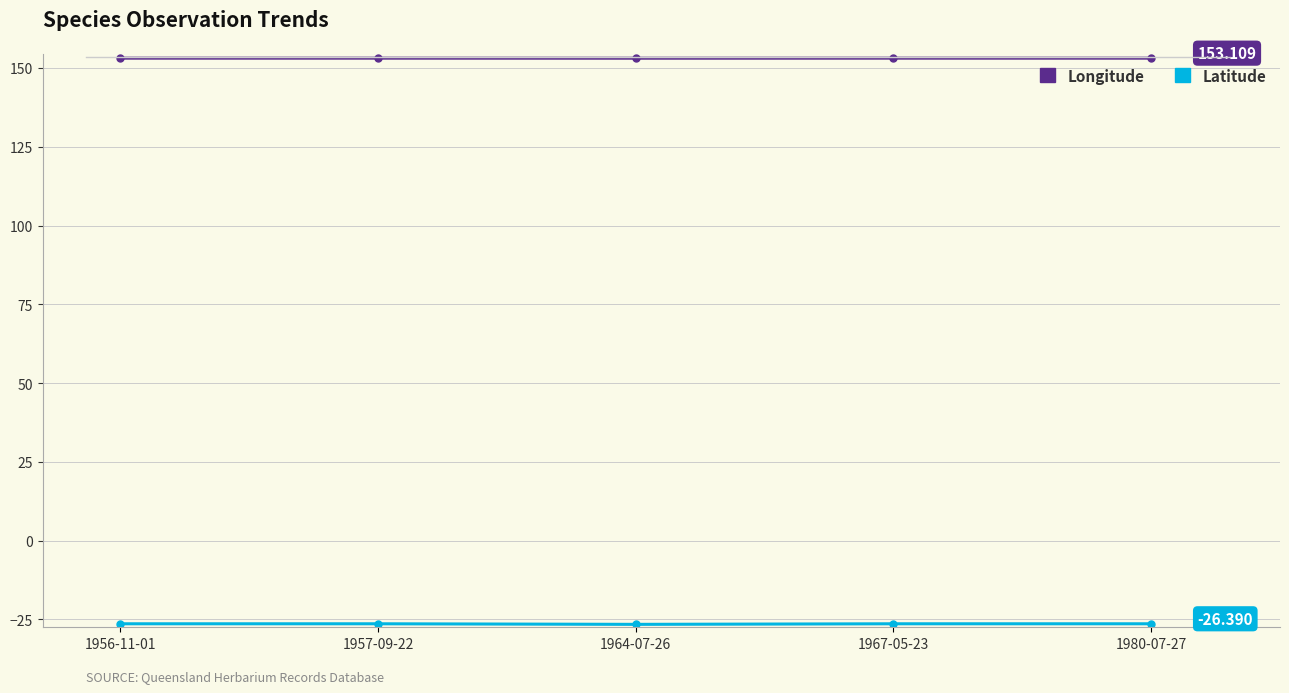

How many categories are shown in the chart?

5